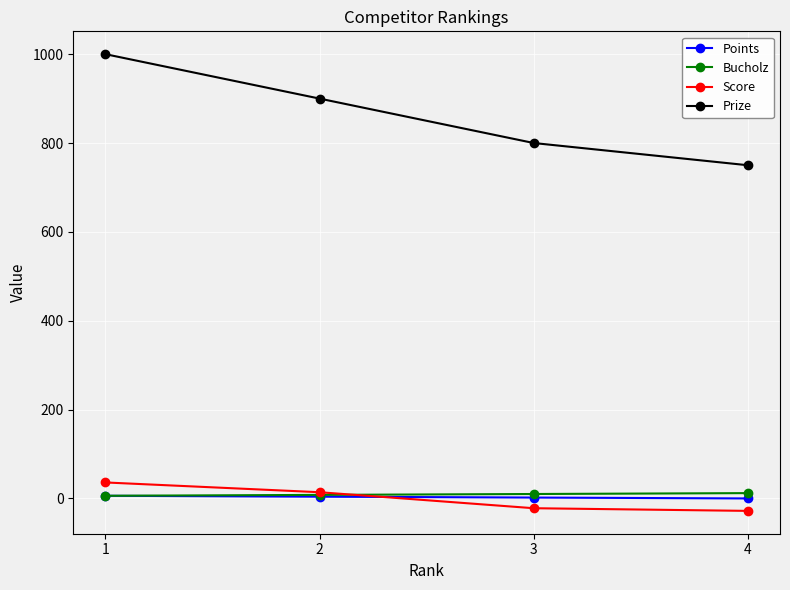

How many data points does each series have?

4